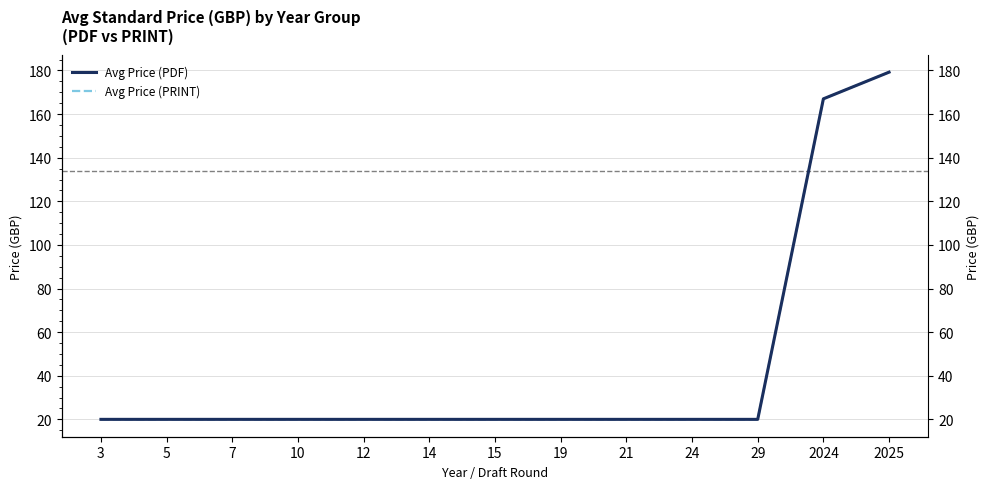

How many lines are shown in the chart?

2